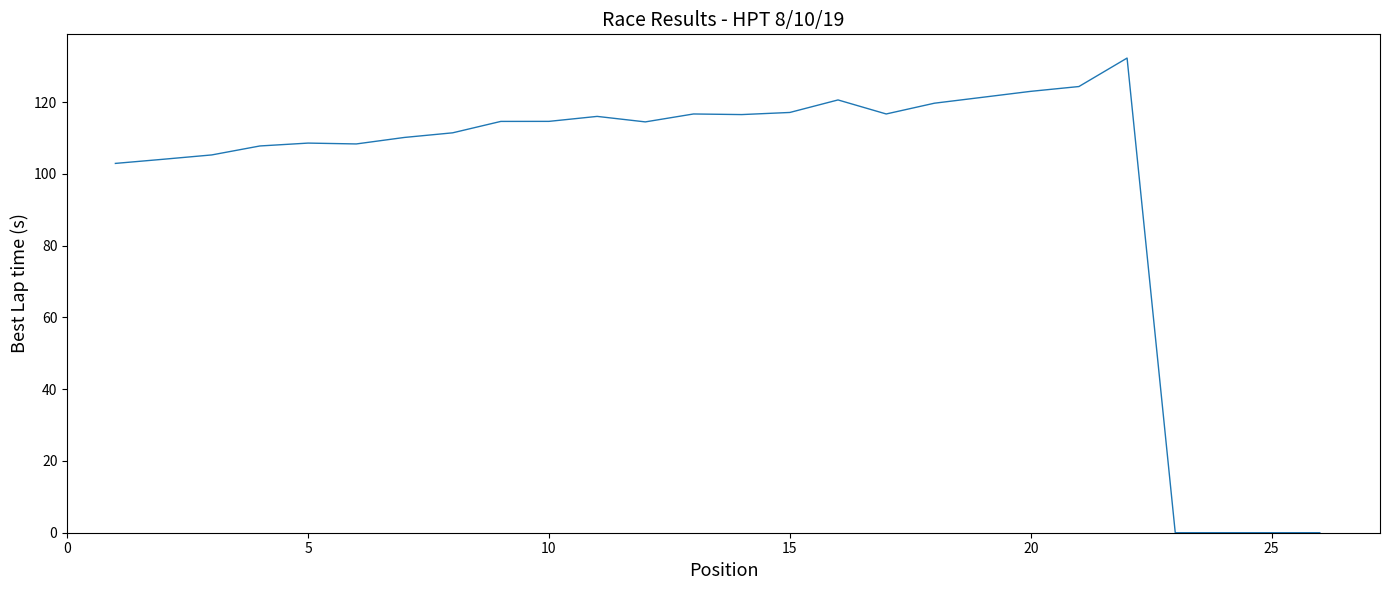

What is the maximum value shown in the chart?

132.3